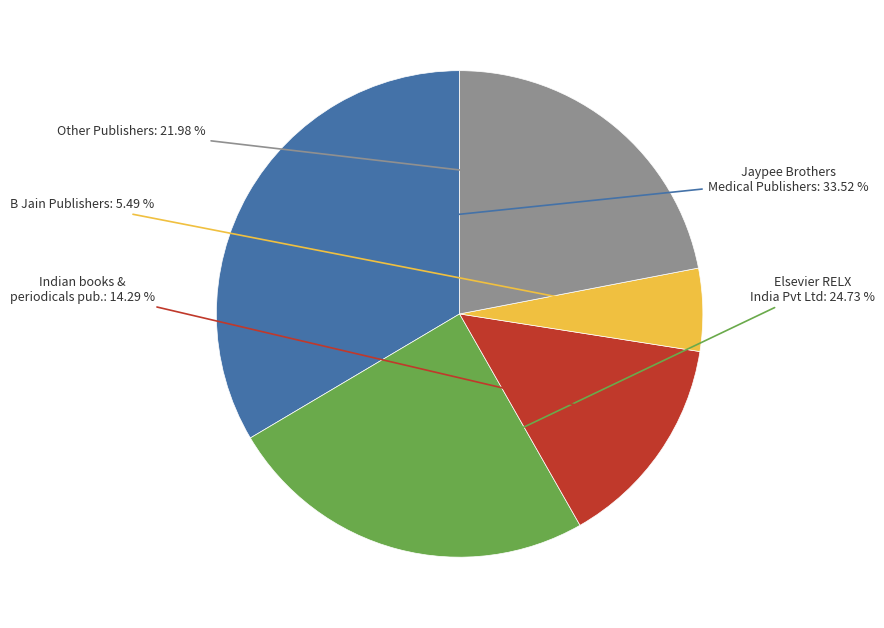

Is there any slice that represents more than half of the pie?

No